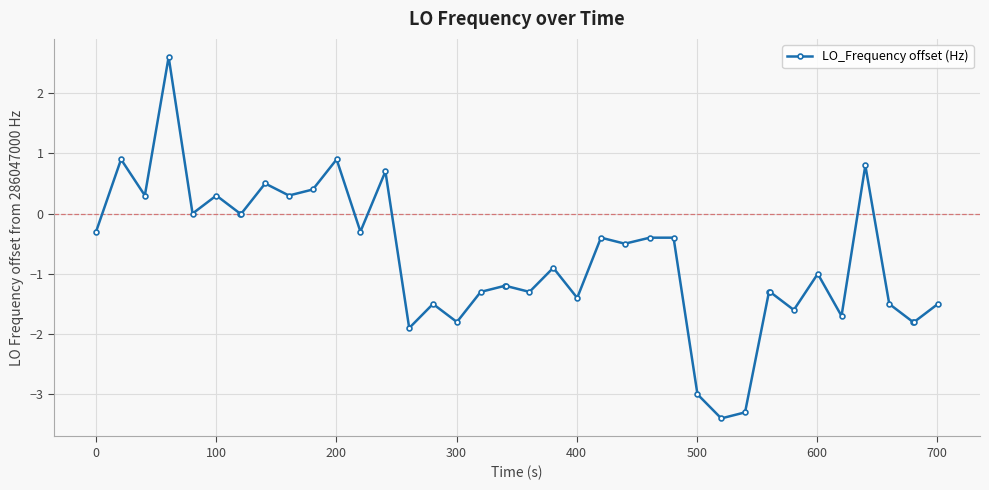

Reading left to right, transcribe all the data shown in this chart.

-0.3	0.9	0.3	2.6	0.0	0.3	0.0	0.0	0.5	0.3	0.4	0.9	-0.3	0.7	-1.9	-1.5	-1.8	-1.3	-1.2	-1.2	-1.3	-0.9	-1.4	-0.4	-0.5	-0.4	-0.4	-3.0	-3.4	-3.3	-1.3	-1.3	-1.6	-1.0	-1.7	0.8	-1.5	-1.8	-1.8	-1.5